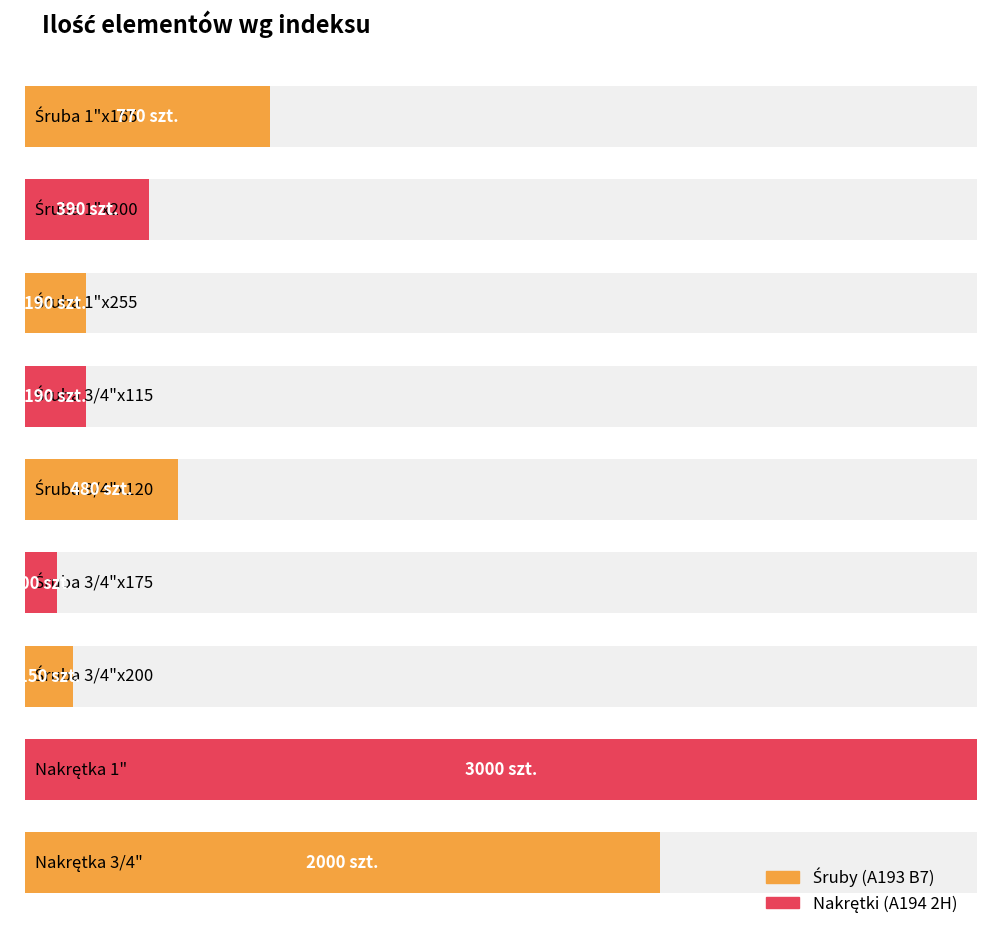

How many bars are there in total?

9